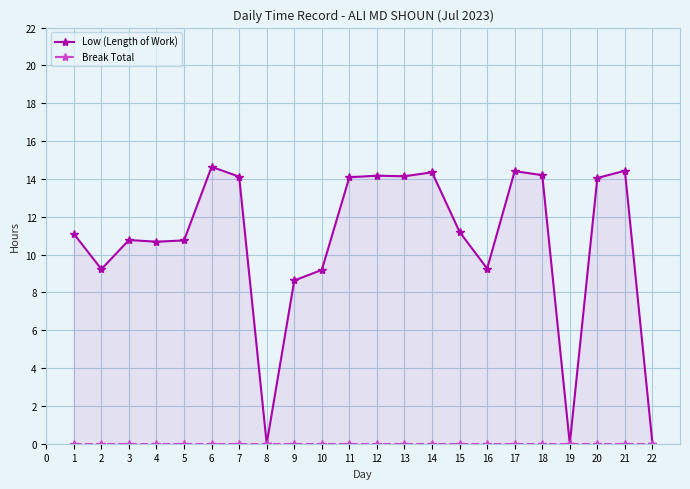

True or false: Break Total and Low (Length of Work) cross at least once.

False